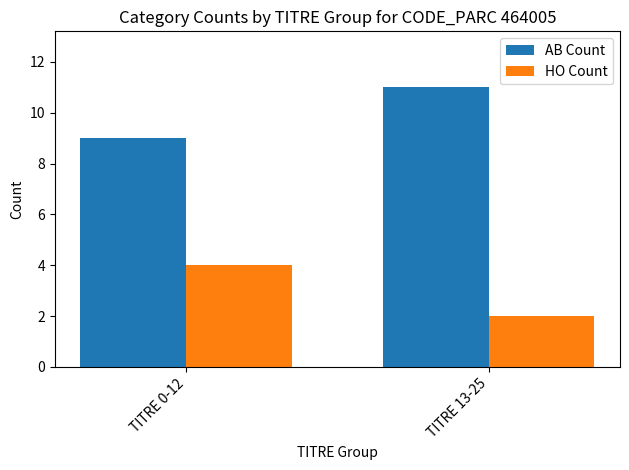

At how many categories does at least one series exceed 8?

2